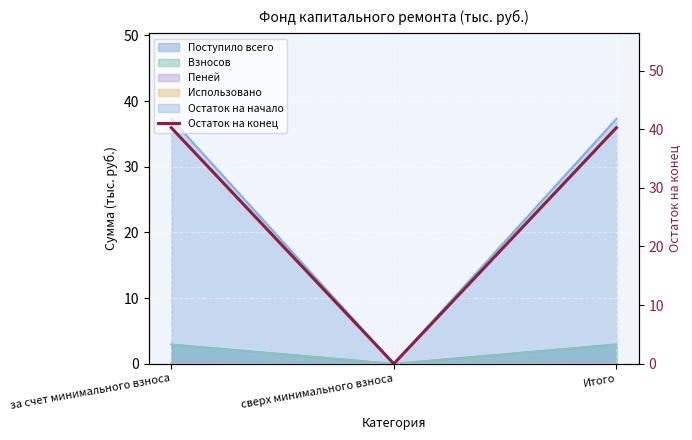

Count the number of categories in the chart.

3